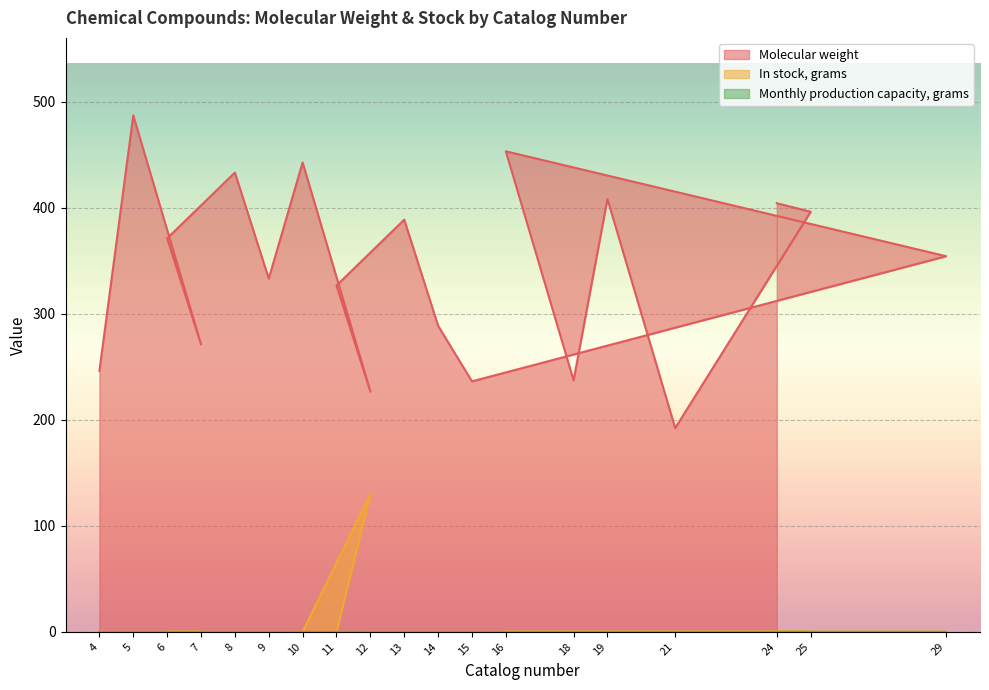

Which category has the lowest value in the In stock, grams series?

4